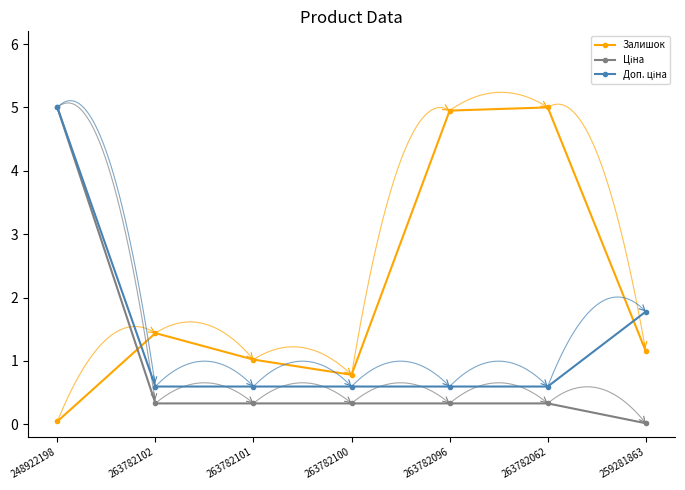

What is the label of the 3rd point from the left?

263782101